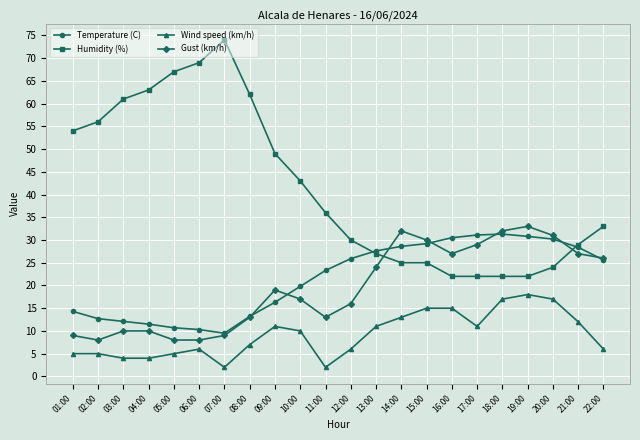

Which series has the widest spread of values?

Humidity (%)